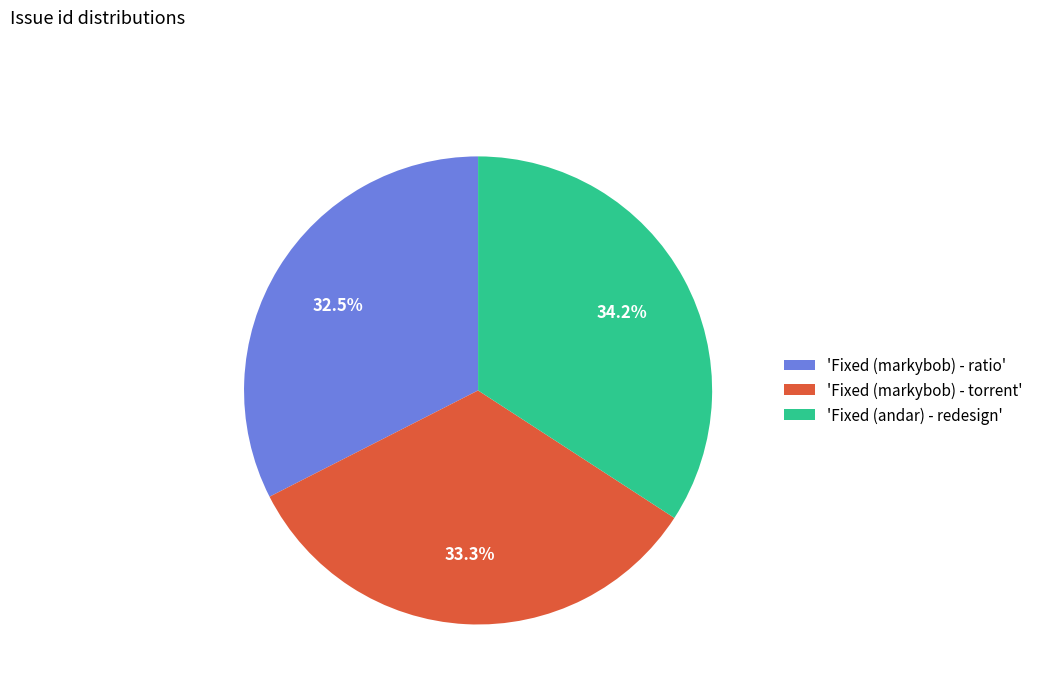

How much of the chart is everything except 'Fixed (markybob) - ratio'?

67.5%